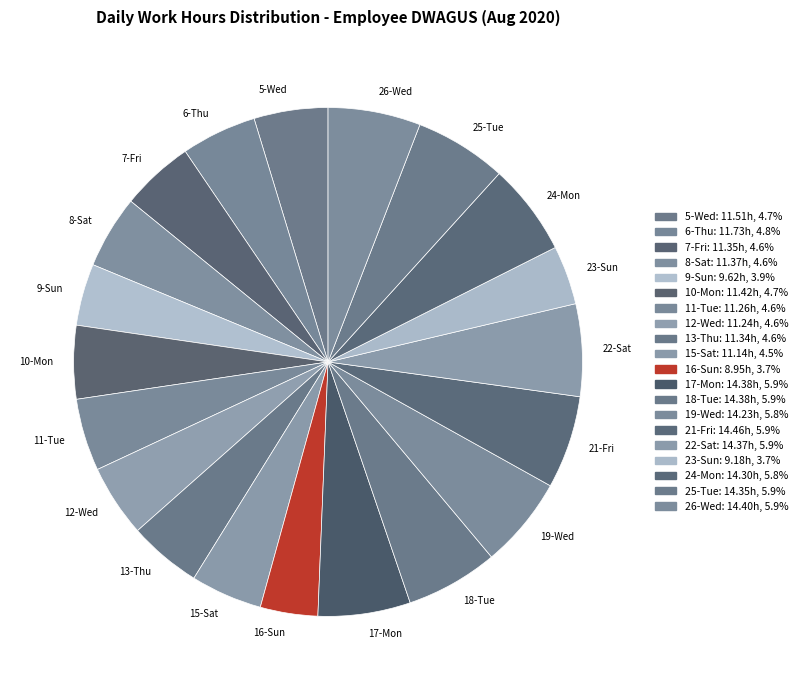

How many slices are in this pie chart?

20